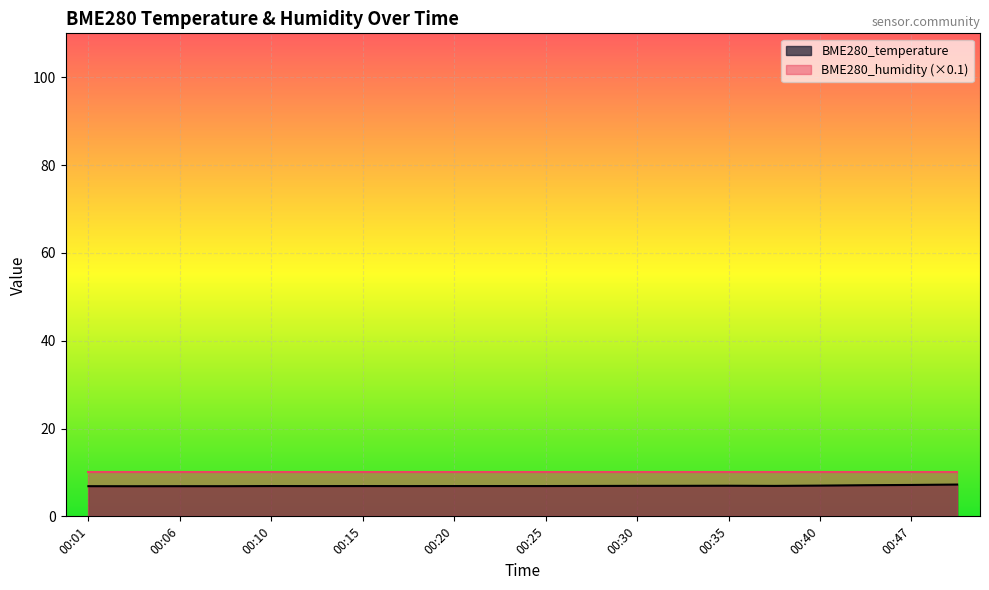

Is it true that the value at 00:35 is 7.0?

True